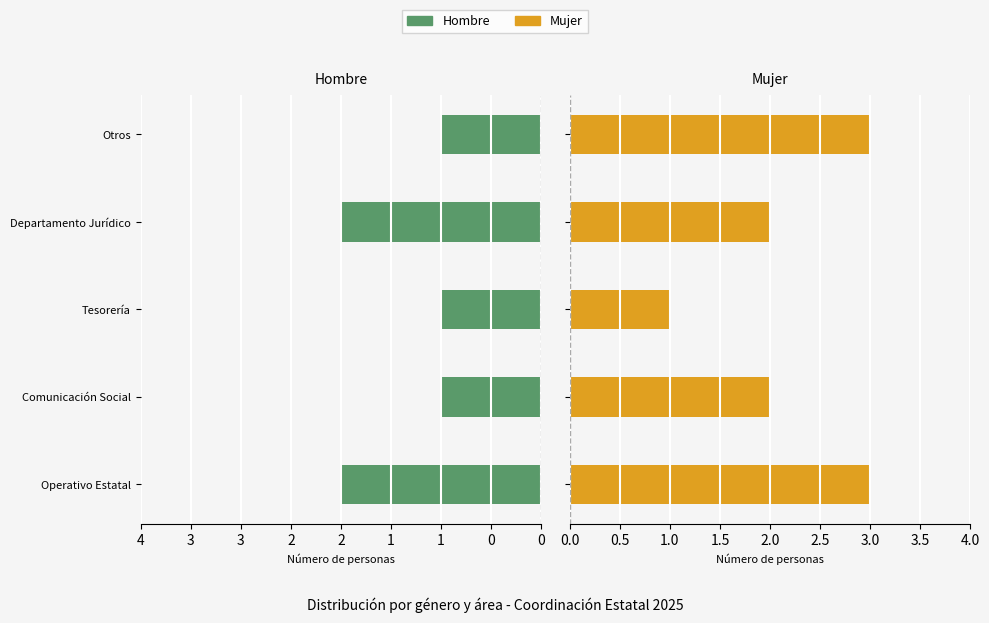

Reading left to right, what are all the values shown in this chart?

Hombre: -2	-1	-1	-2	-1
Mujer: 3	2	1	2	3